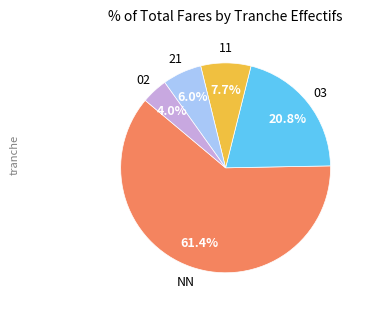

Is there any slice that represents more than half of the pie?

Yes